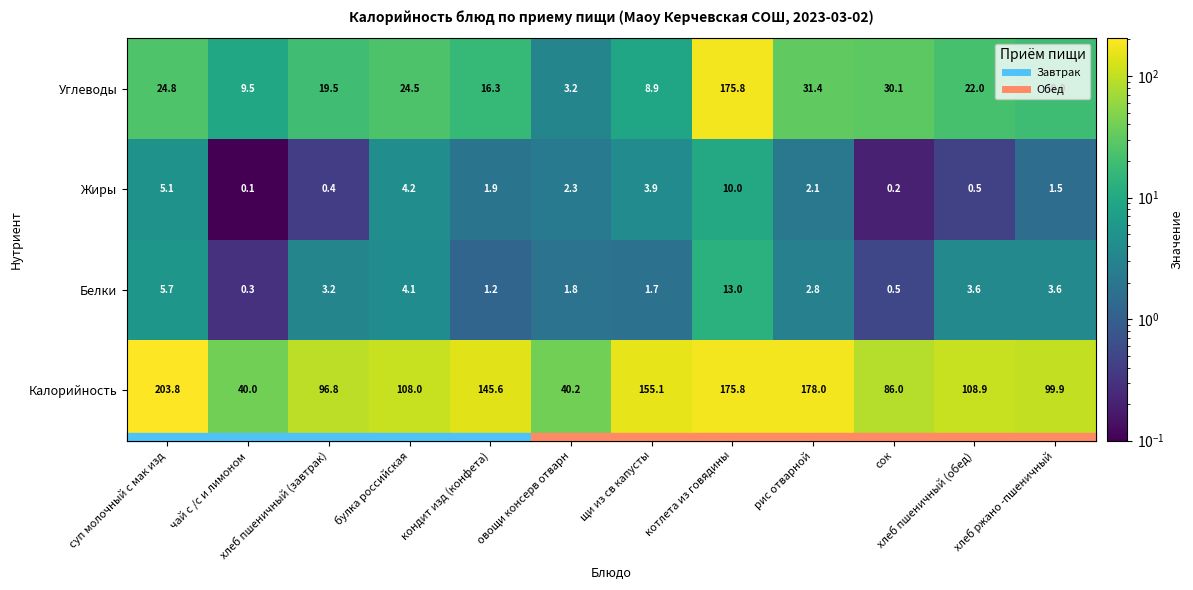

True or false: Жиры has a value of 1.8 at щи из св капусты.

False